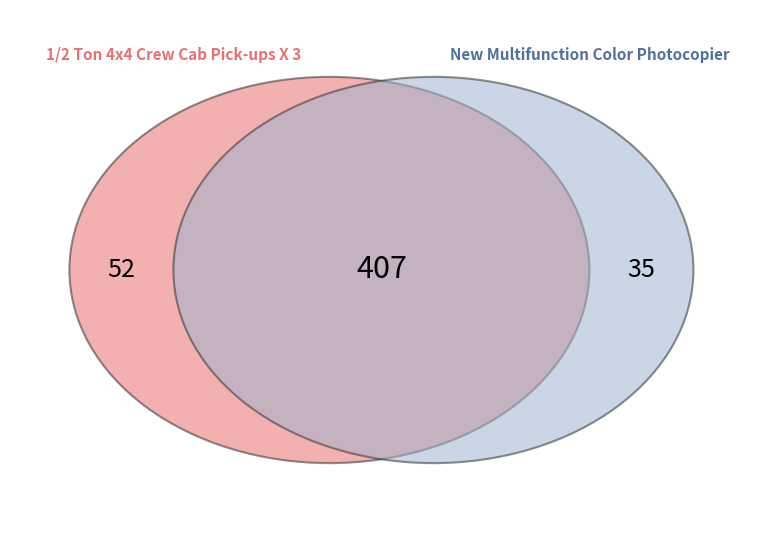

The 1/2 Ton 4x4 Crew Cab Pick-ups X 3 slice represents 74% of the pie. True or false?

False